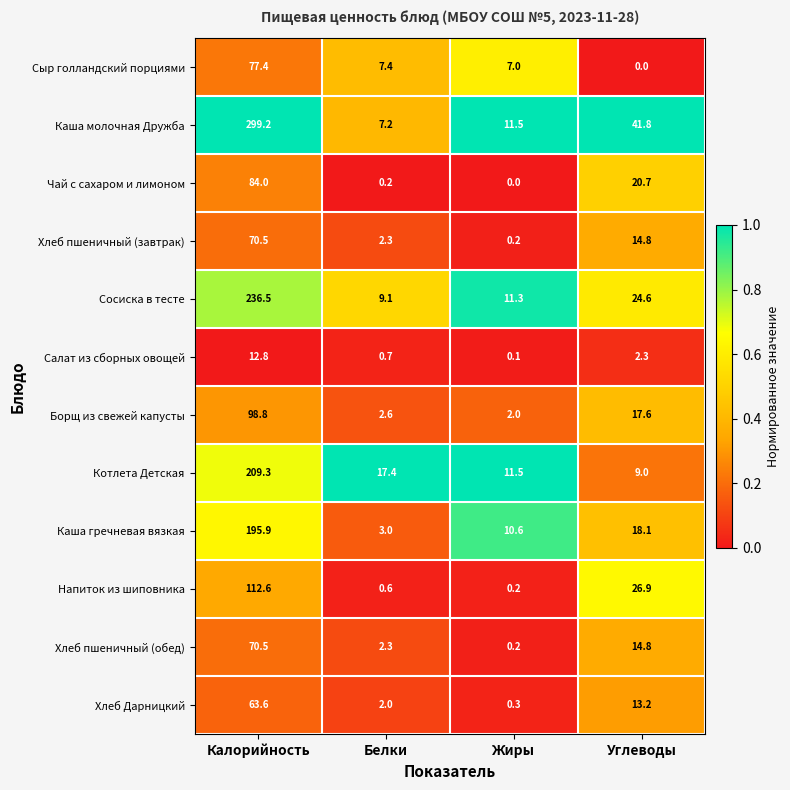

List the labels in order of Хлеб пшеничный (завтрак) value, smallest first.

Жиры, Белки, Углеводы, Калорийность